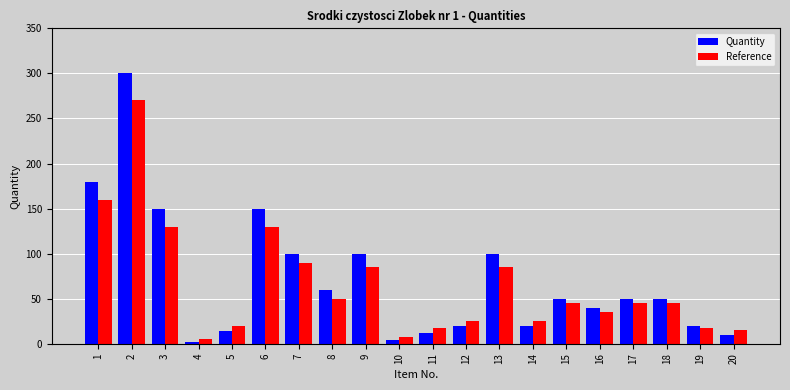

How many bars are there in total?

40